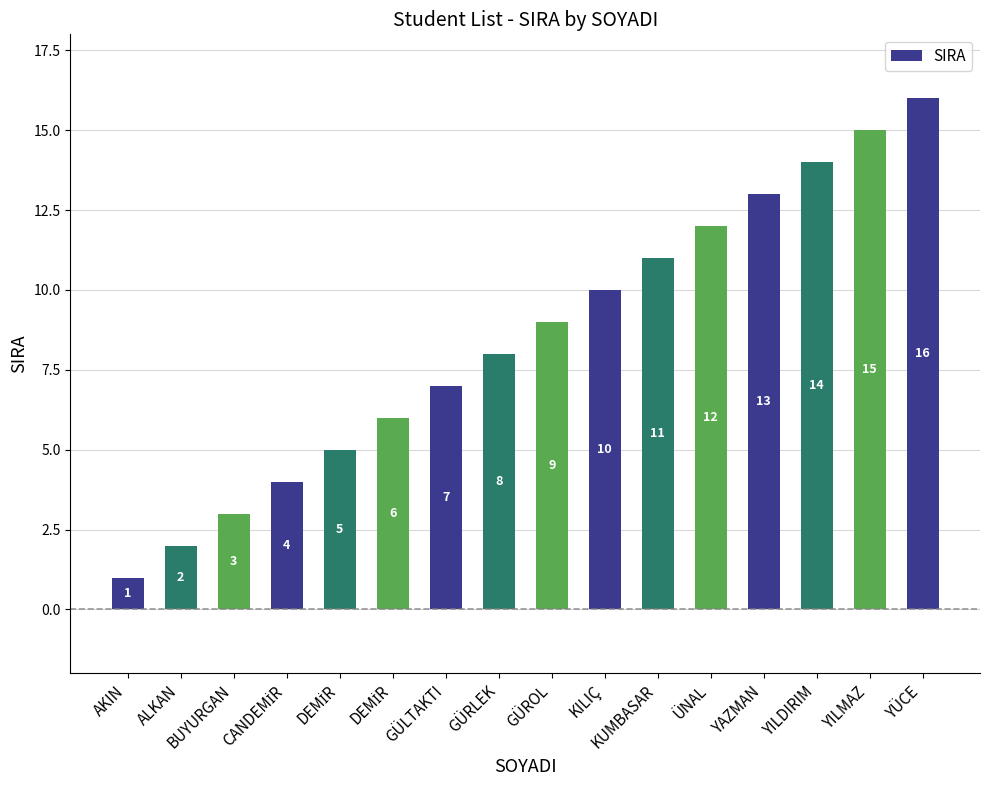

The value at GÜRLEK is 8. True or false?

True